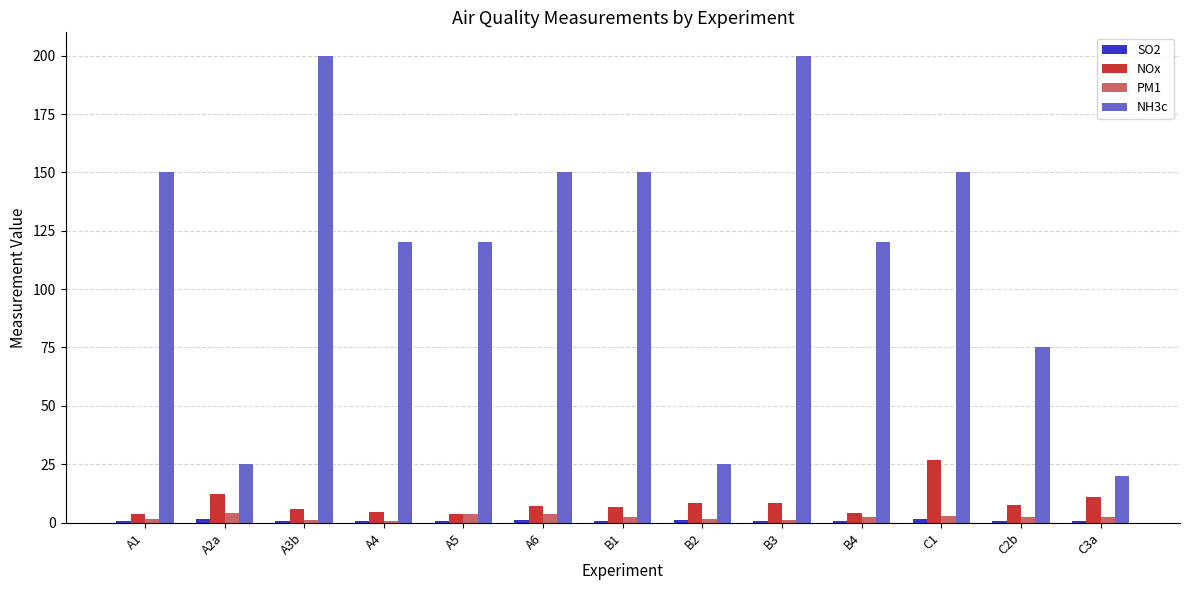

What is the average value of the PM1 series?

2.3